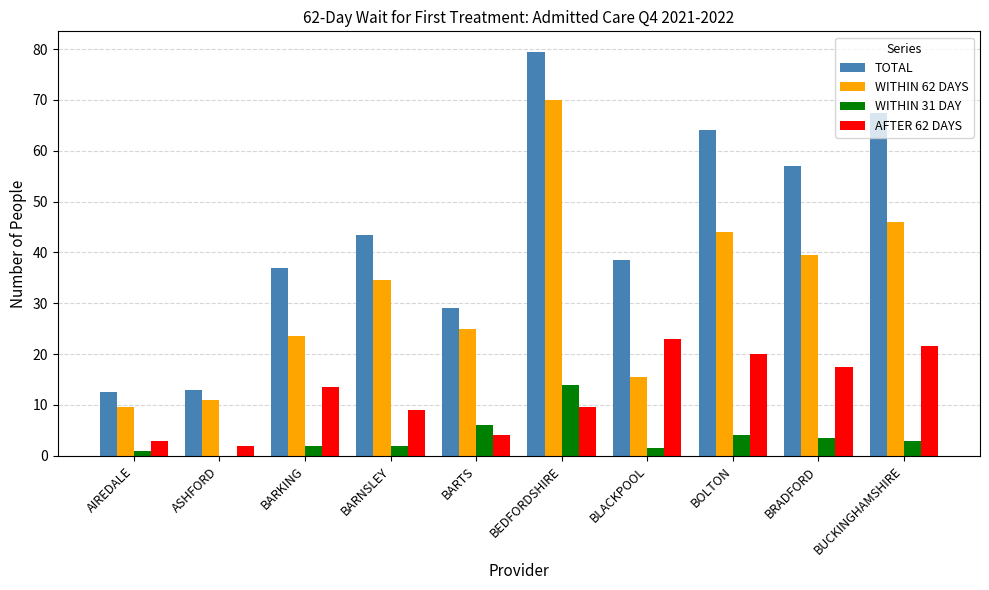

Between AIREDALE and BARTS, which series saw the biggest shift?

TOTAL